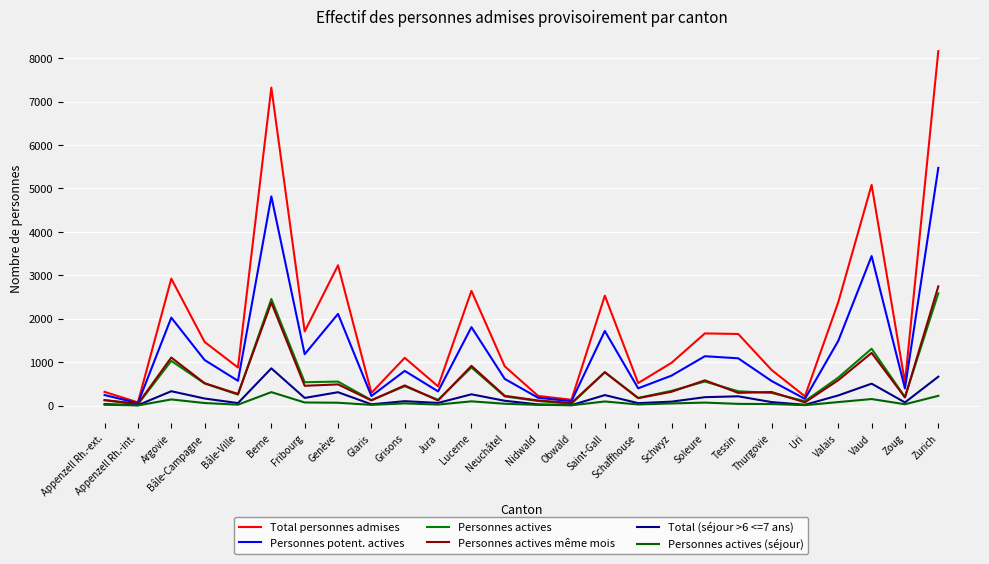

Where does the Personnes potent. actives series first go above 799?

Argovie